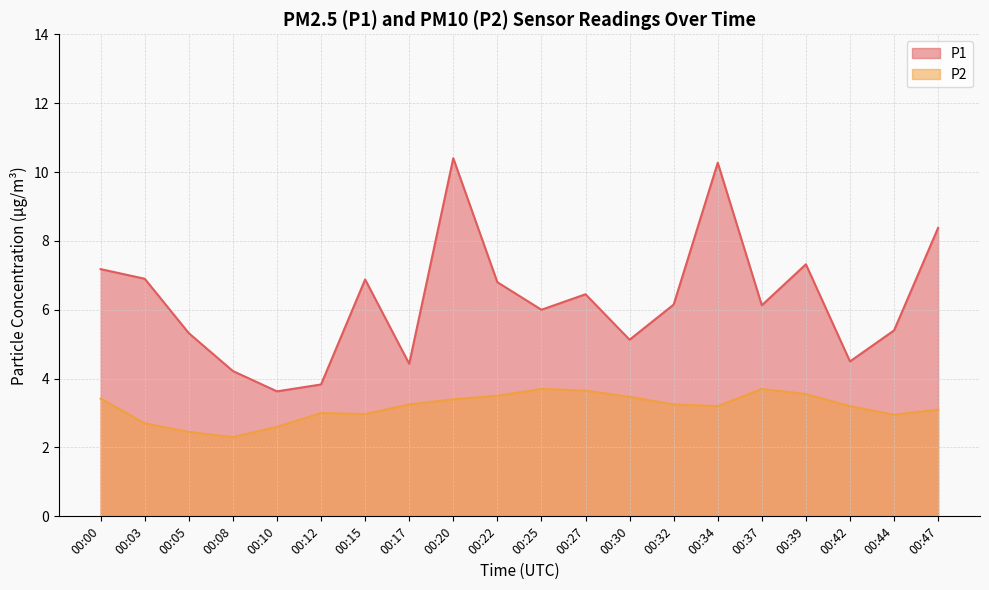

Between 00:03 and 00:44, which series saw the biggest shift?

P1